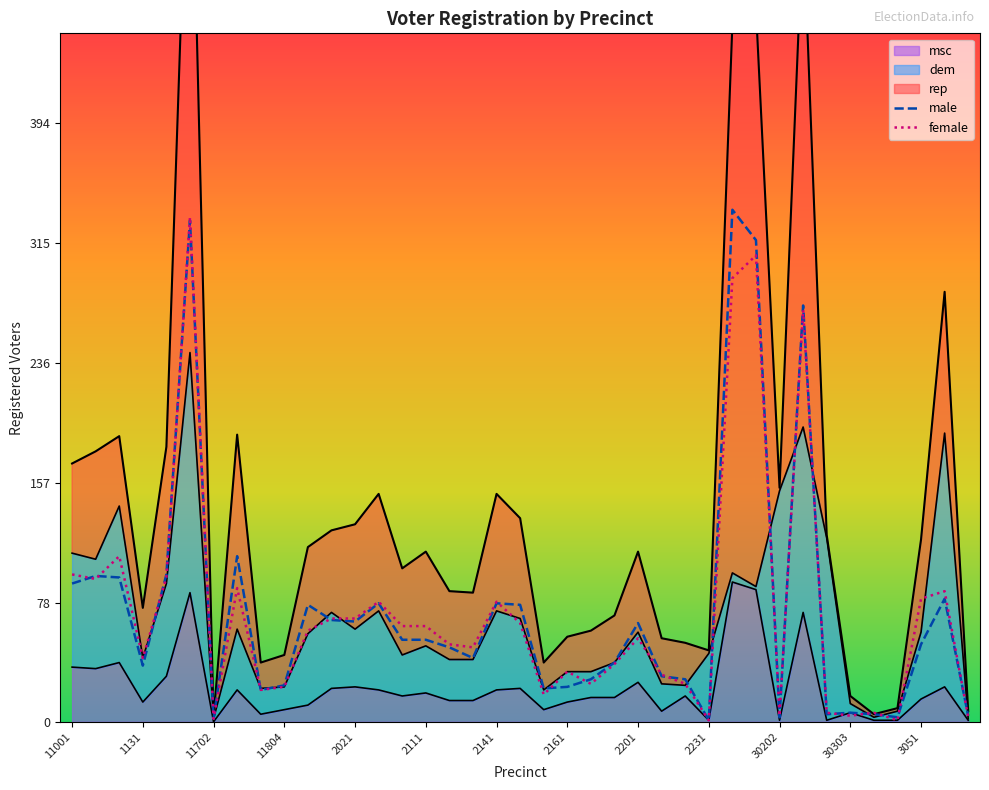

At which category does the chart reach its minimum across all series?

2231